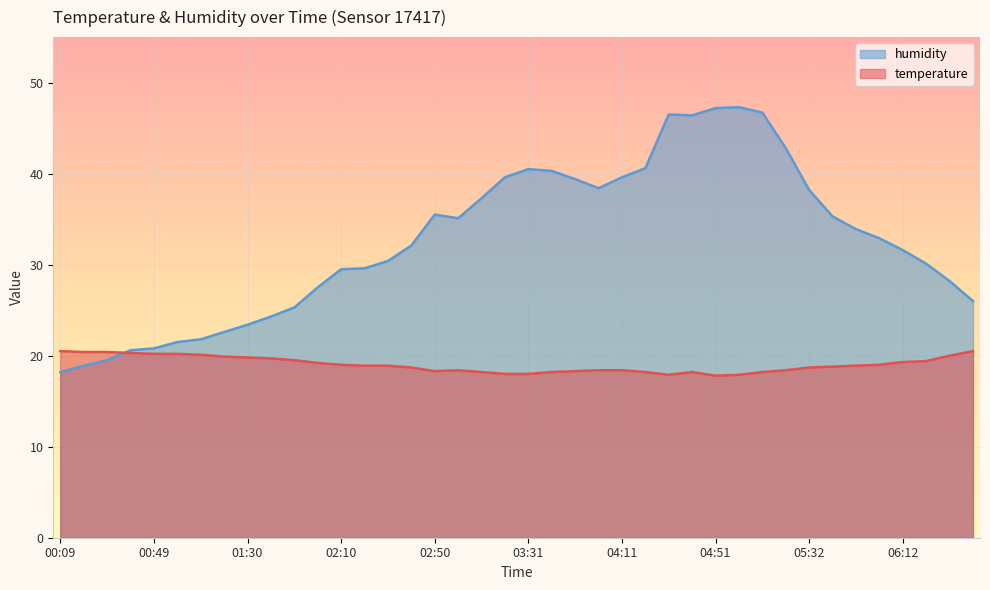

What is the average value of the temperature series?

19.0